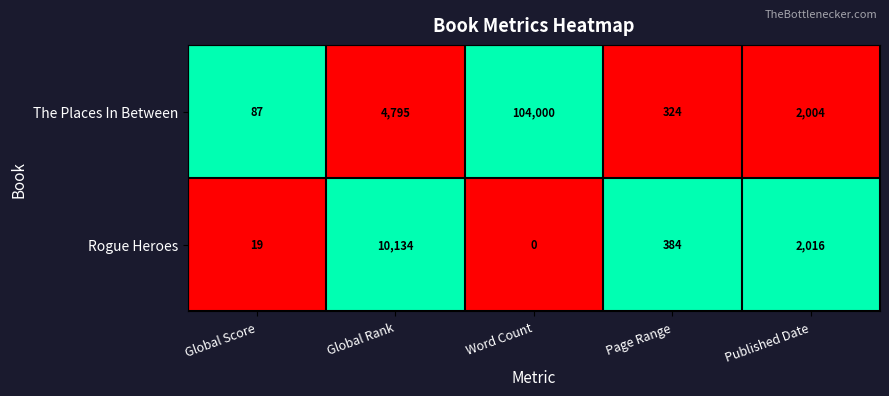

Is it true that Rogue Heroes equals 16388 at Global Rank?

False